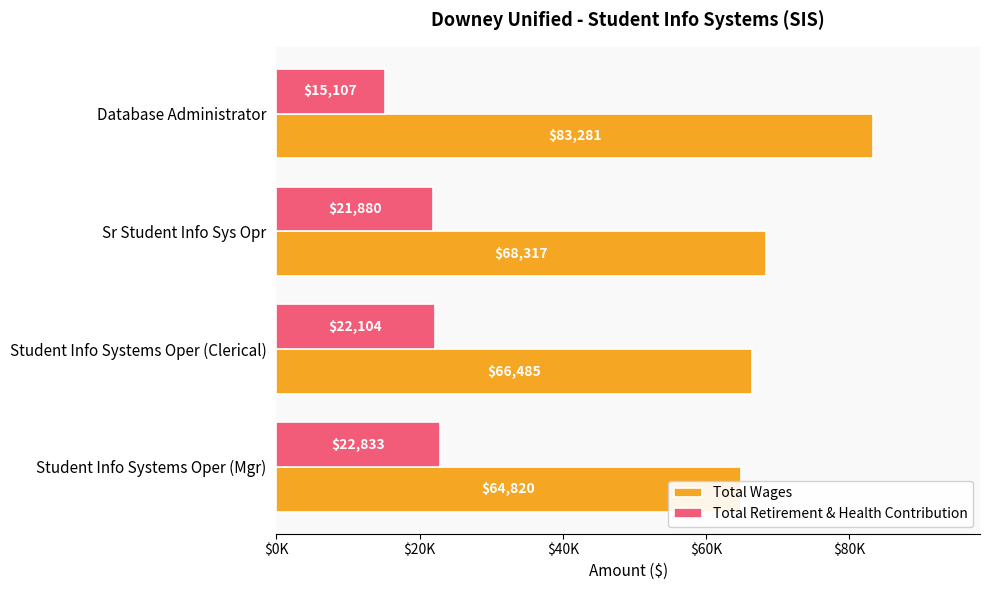

What are all the series names shown in the legend?

Total Wages, Total Retirement & Health Contribution